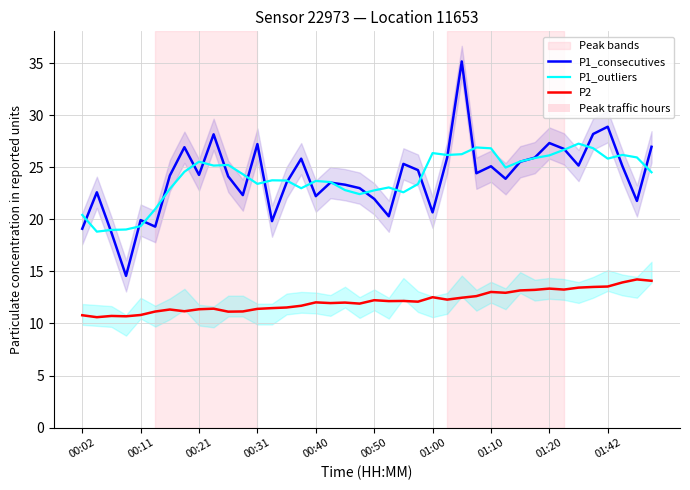

Reading right to left, list all the values displayed in this chart.

P1_consecutives: 27.0	21.8	25.1	28.9	28.2	25.2	26.8	27.3	25.9	25.5	23.9	25.1	24.4	35.2	25.9	20.7	24.7	25.3	20.3	22.0	23.0	23.3	23.5	22.2	25.8	23.5	19.8	27.2	22.3	24.1	28.2	24.3	26.9	24.2	19.3	19.9	14.6	18.7	22.6	19.1
P1_outliers: 24.5	25.9	26.2	25.8	26.8	27.3	26.7	26.1	25.9	25.6	25.0	26.8	26.9	26.3	26.2	26.4	23.4	22.6	23.1	22.8	22.4	22.8	23.6	23.7	23.0	23.7	23.8	23.4	24.3	25.2	25.2	25.5	24.6	22.9	21.0	19.3	19.0	19.0	18.8	20.4
P2: 14.1	14.2	13.9	13.5	13.5	13.4	13.3	13.3	13.2	13.2	12.9	13.0	12.6	12.5	12.3	12.5	12.1	12.2	12.1	12.2	11.9	12.0	12.0	12.0	11.7	11.5	11.5	11.4	11.2	11.1	11.4	11.4	11.2	11.3	11.1	10.8	10.7	10.7	10.6	10.8